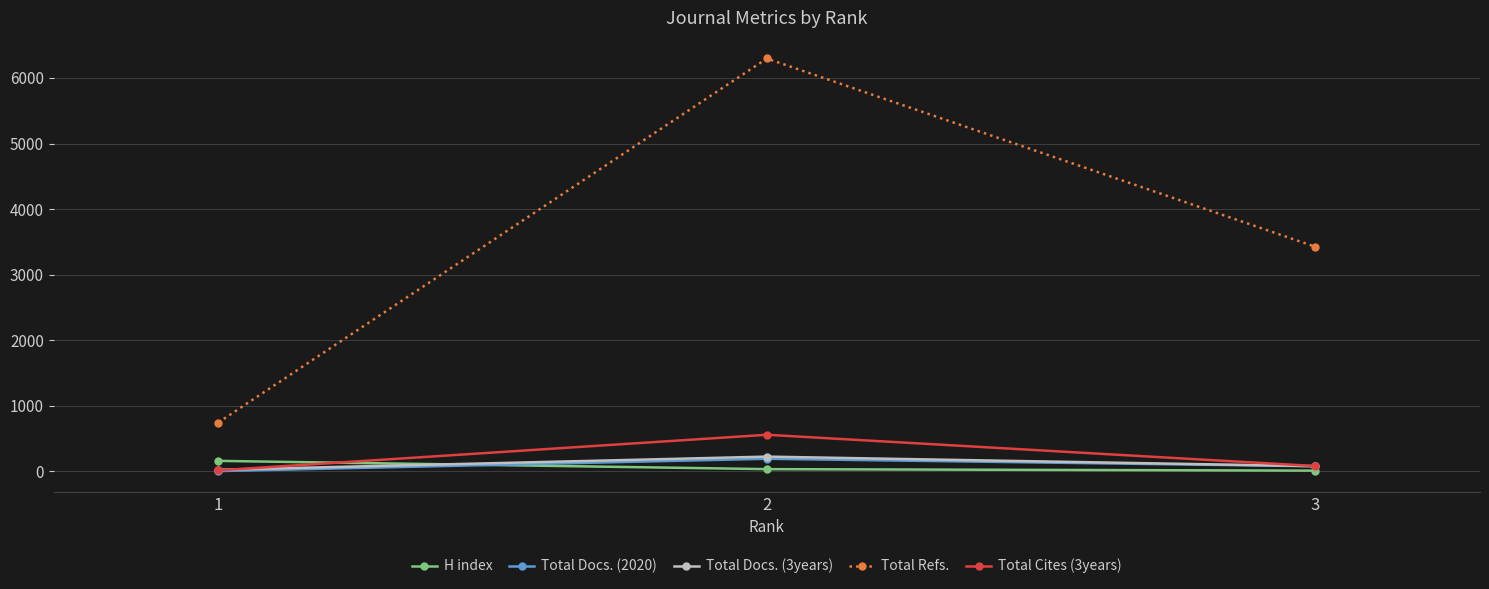

What is the highest value of the H index series?

161